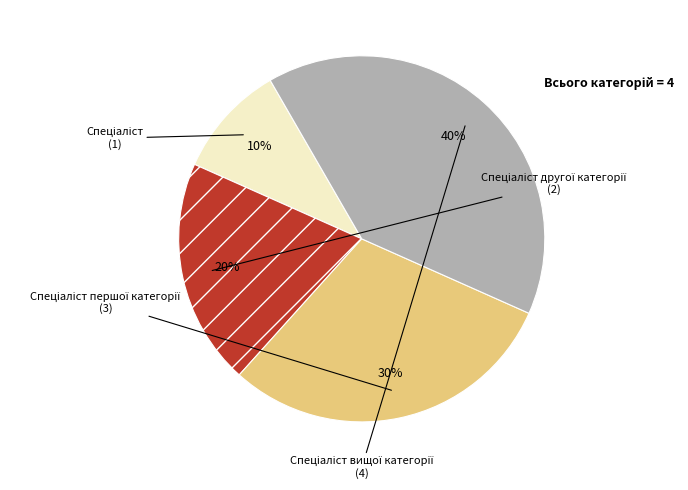

Does any single category account for the majority?

No